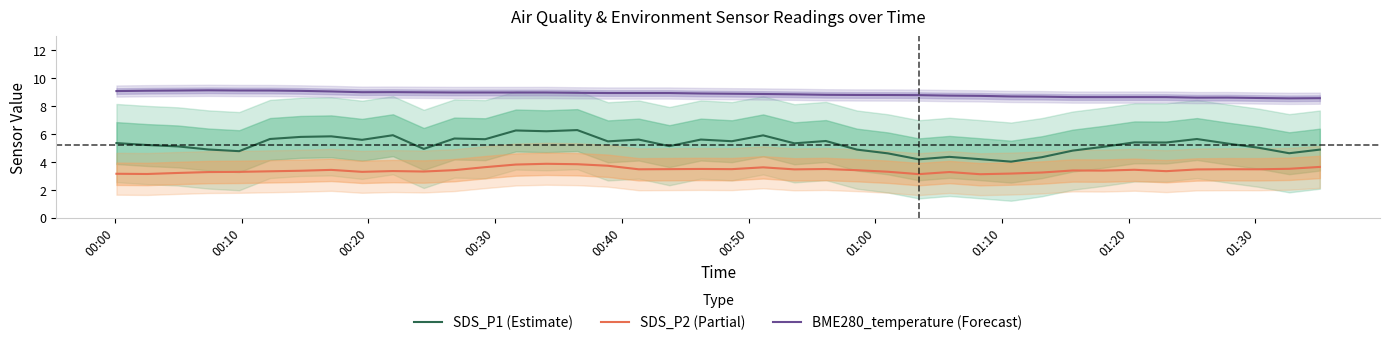

Reading right to left, what are all the values shown in this chart?

SDS_P1 (Estimate): 4.9	4.6	5.0	5.3	5.6	5.4	5.4	5.1	4.8	4.3	4.0	4.2	4.4	4.2	4.6	4.9	5.5	5.3	5.9	5.5	5.6	5.1	5.6	5.5	6.3	6.2	6.2	5.6	5.7	4.9	5.9	5.6	5.8	5.8	5.6	4.8	4.9	5.1	5.2	5.3
SDS_P2 (Partial): 3.6	3.5	3.5	3.5	3.5	3.3	3.4	3.4	3.4	3.2	3.2	3.1	3.3	3.1	3.3	3.4	3.5	3.5	3.6	3.5	3.5	3.5	3.5	3.7	3.8	3.9	3.8	3.6	3.4	3.3	3.3	3.3	3.4	3.4	3.3	3.3	3.3	3.2	3.1	3.1
BME280_temperature (Forecast): 8.6	8.5	8.6	8.6	8.6	8.6	8.6	8.6	8.6	8.7	8.7	8.7	8.7	8.8	8.8	8.8	8.8	8.8	8.9	8.9	8.9	8.9	8.9	8.9	8.9	9.0	9.0	9.0	9.0	9.0	9.0	9.0	9.0	9.1	9.1	9.1	9.1	9.1	9.1	9.1